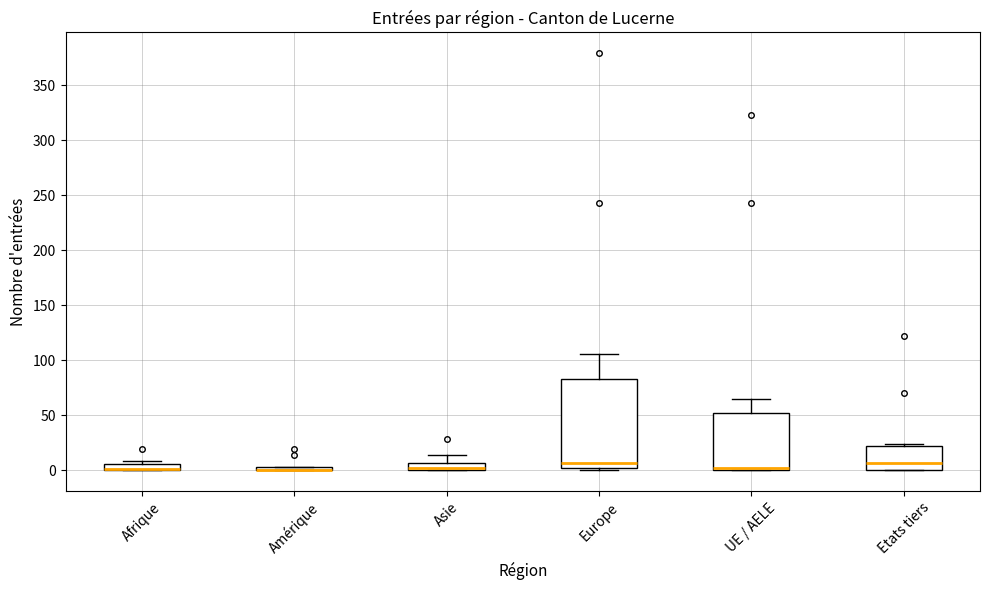

Which box is the tallest, from its lower edge to its upper edge?

Europe